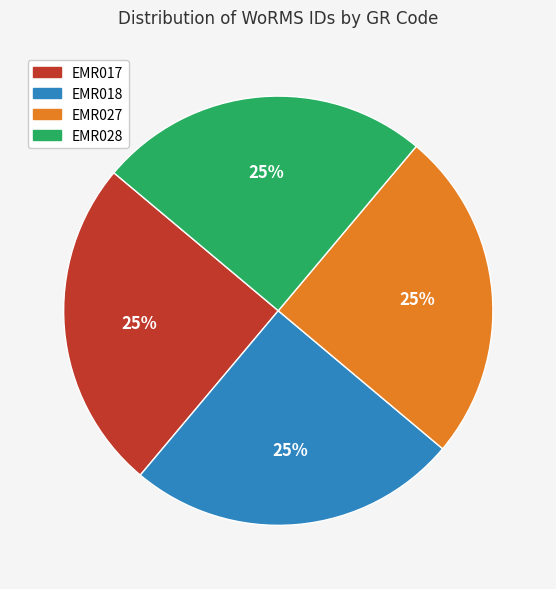

What percentage is the EMR028 slice, to the nearest percent?

25%